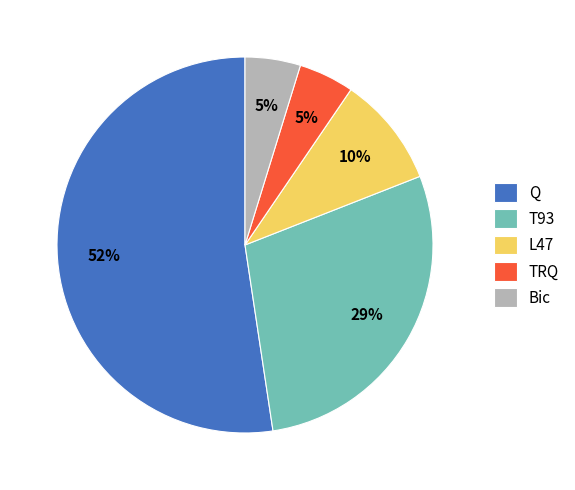

Which has a higher value, Bic or T93?

T93